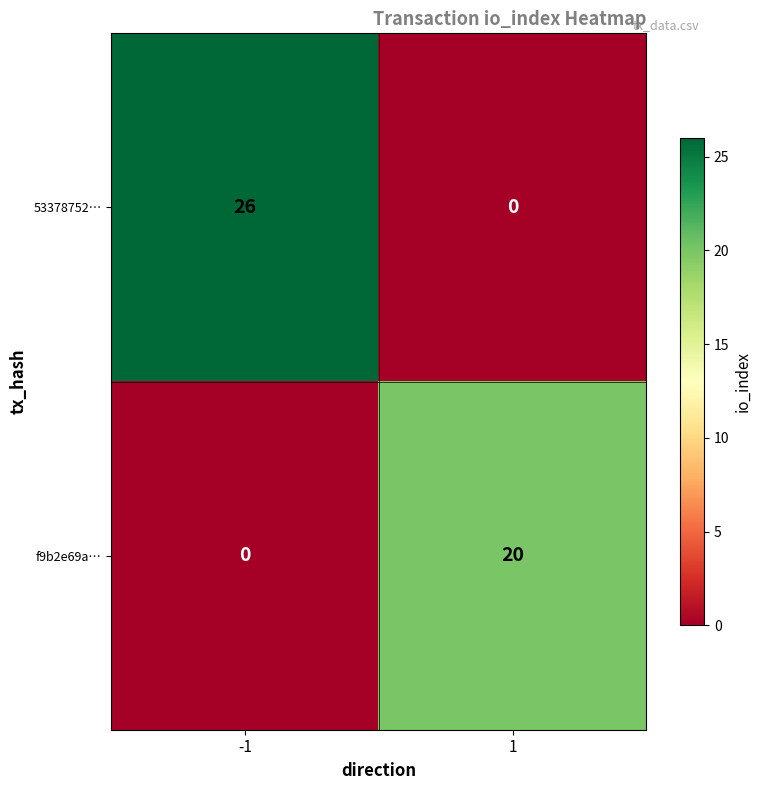

Which series has the largest total across all categories?

53378752…